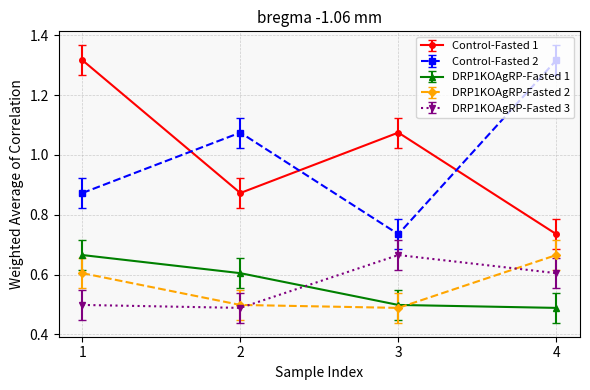

Is it true that Control-Fasted 1 equals 0.7 at 1?

False